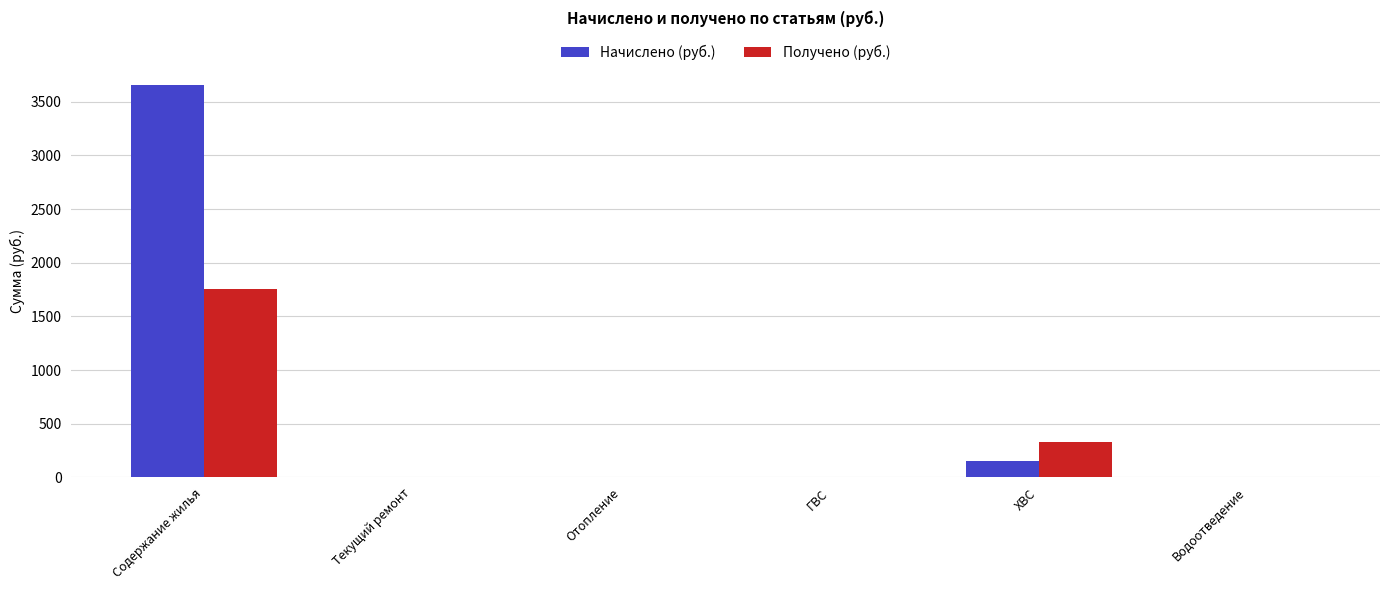

Read the Начислено (руб.) value at Содержание жилья.

3658.7